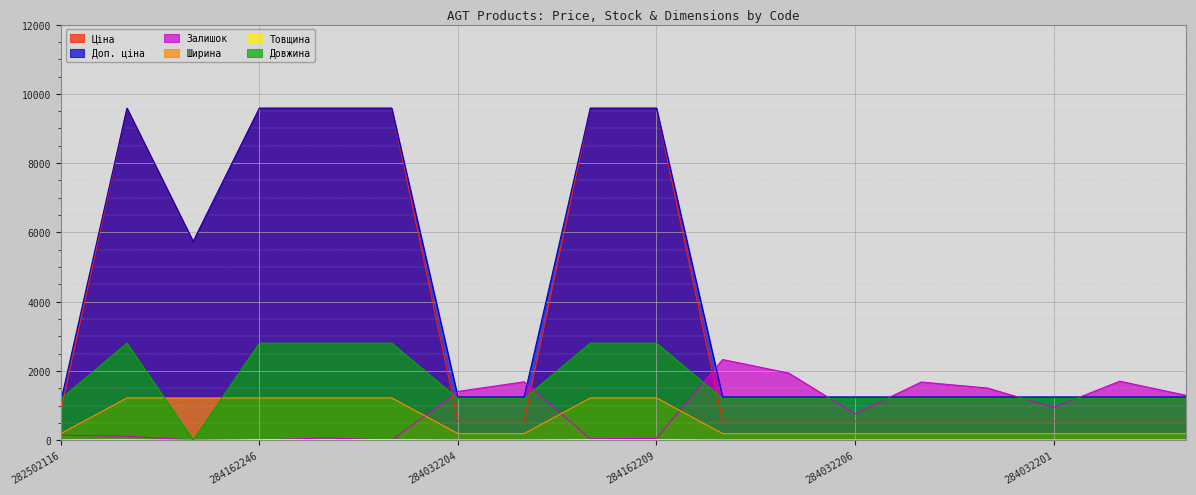

What are all the series names shown in the legend?

Ціна, Доп. ціна, Залишок, Ширина, Товщина, Довжина